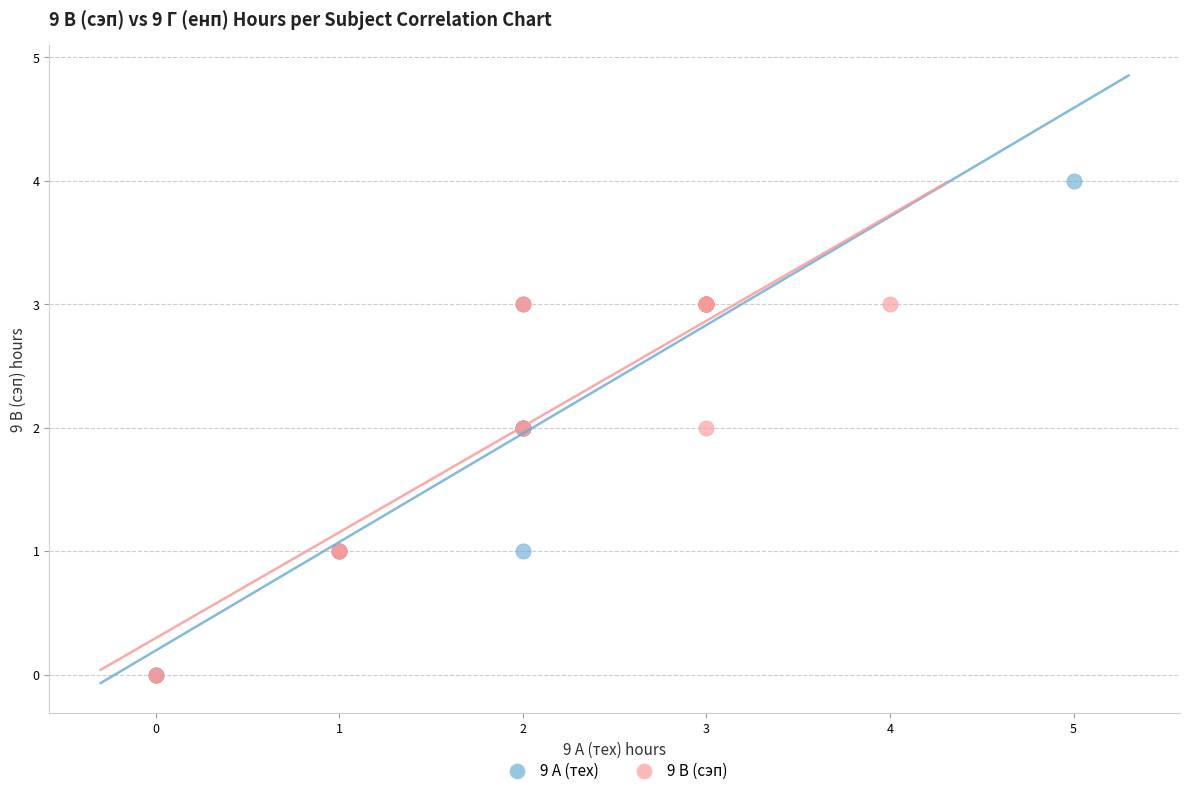

Which series has the largest Y range (max minus min)?

9 А (тех)